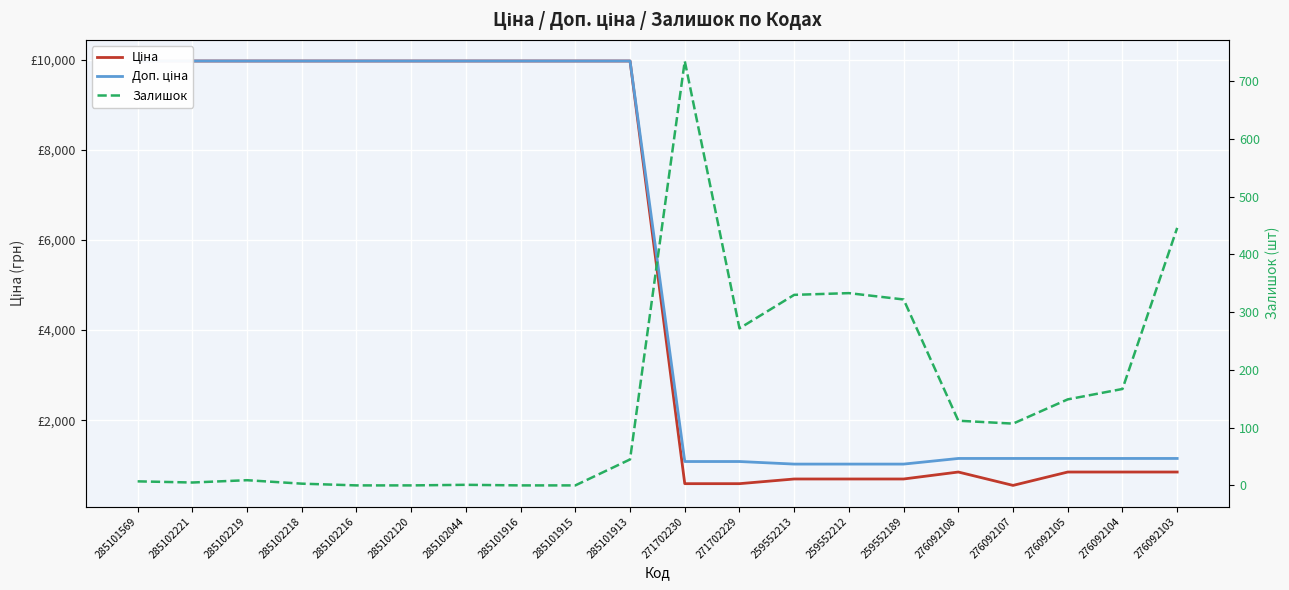

Which category has the highest value in the Ціна series?

285101569